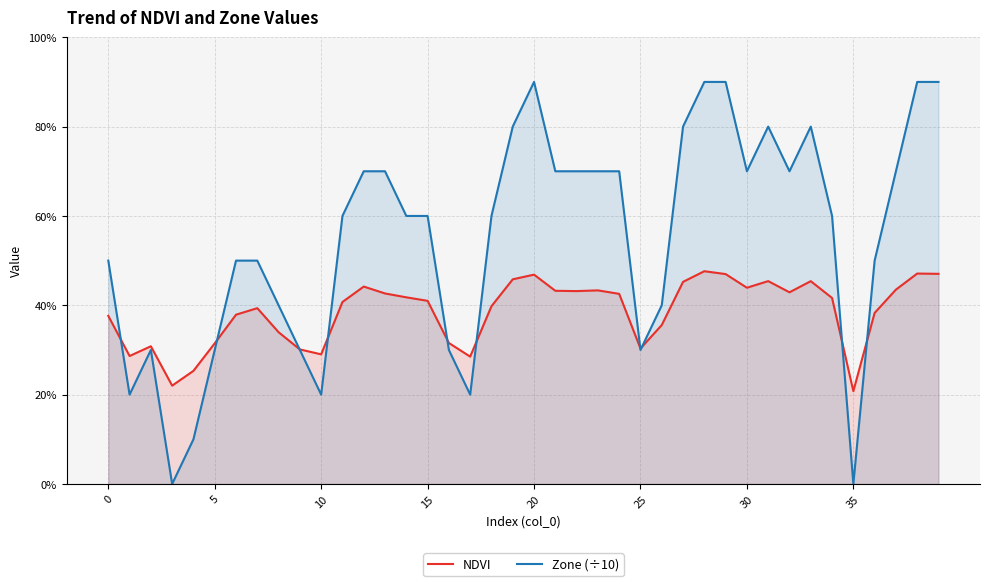

The value of Zone (÷10) at 8 is 0.4. True or false?

True